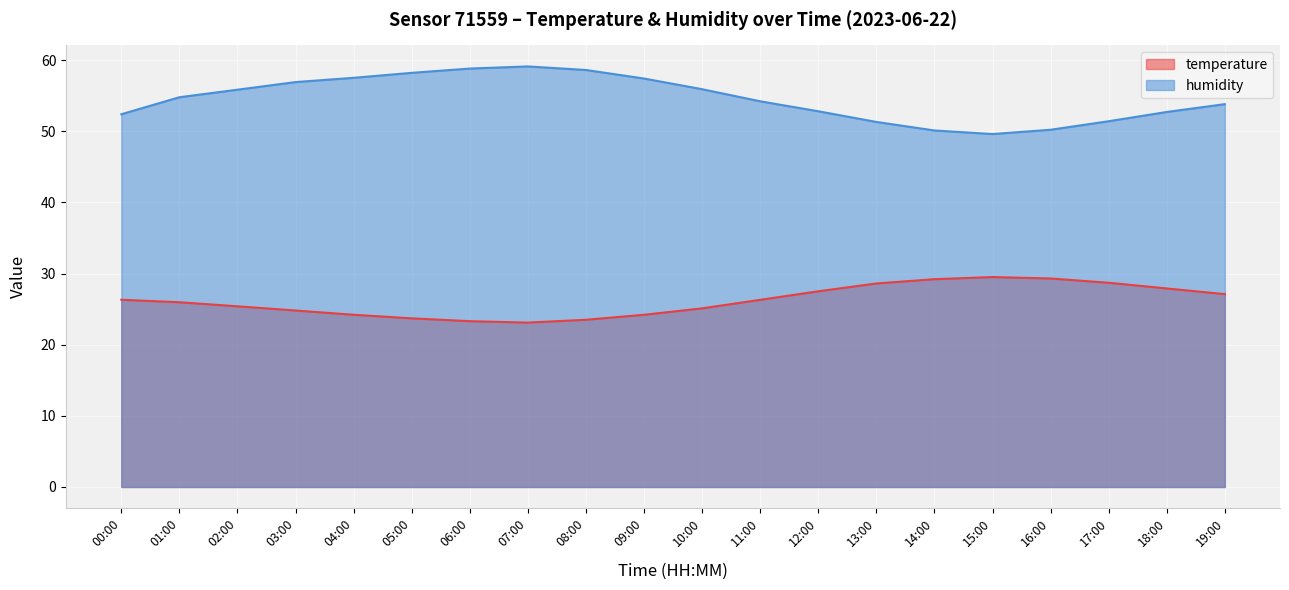

Which series has the widest spread of values?

humidity